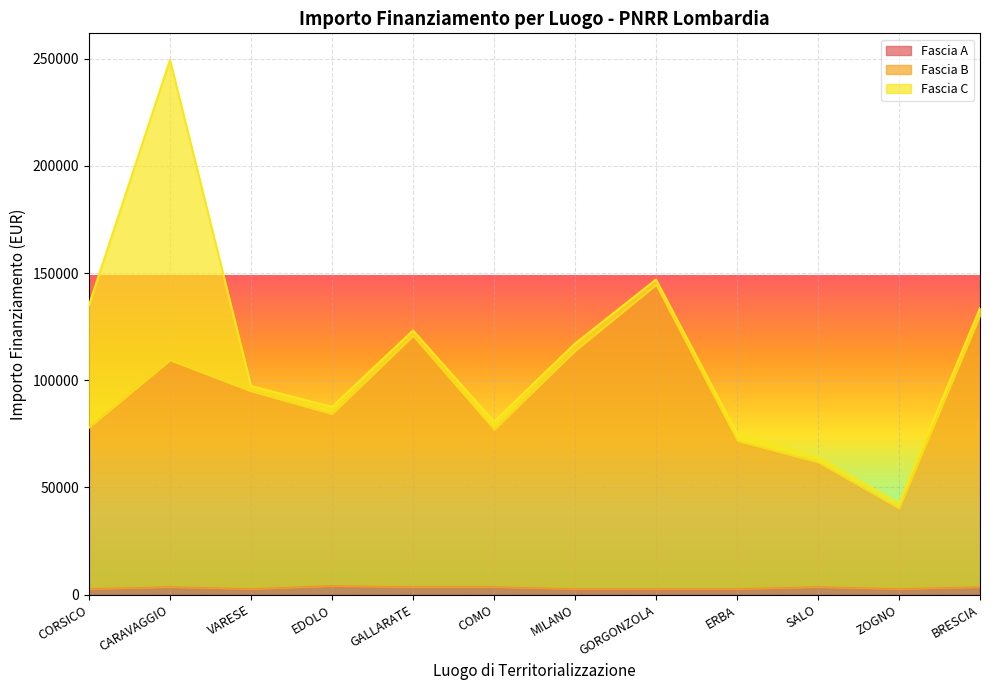

What are all the series names shown in the legend?

Fascia A, Fascia B, Fascia C